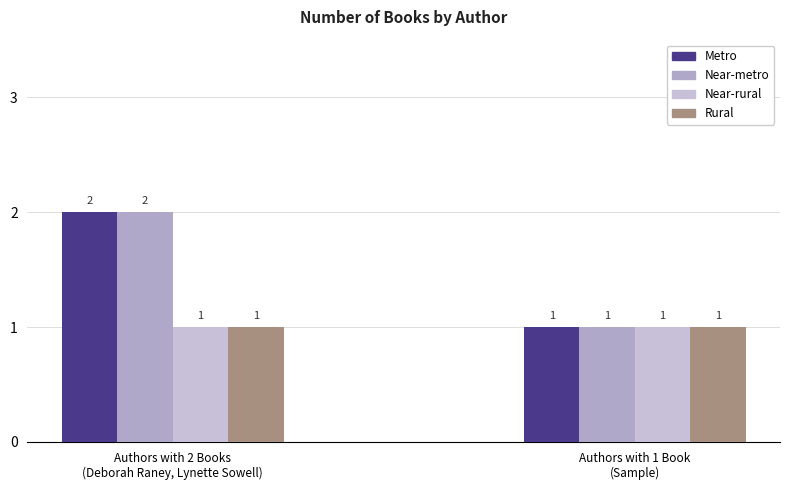

What is the value of the Metro bar at the 2nd from the left?

1